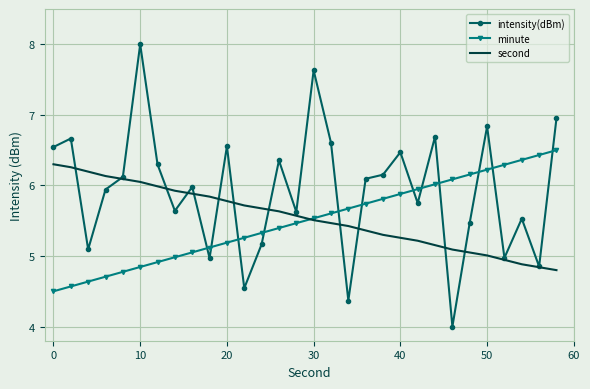

What is the difference between the maximum and second lowest values in the second series?

1.5